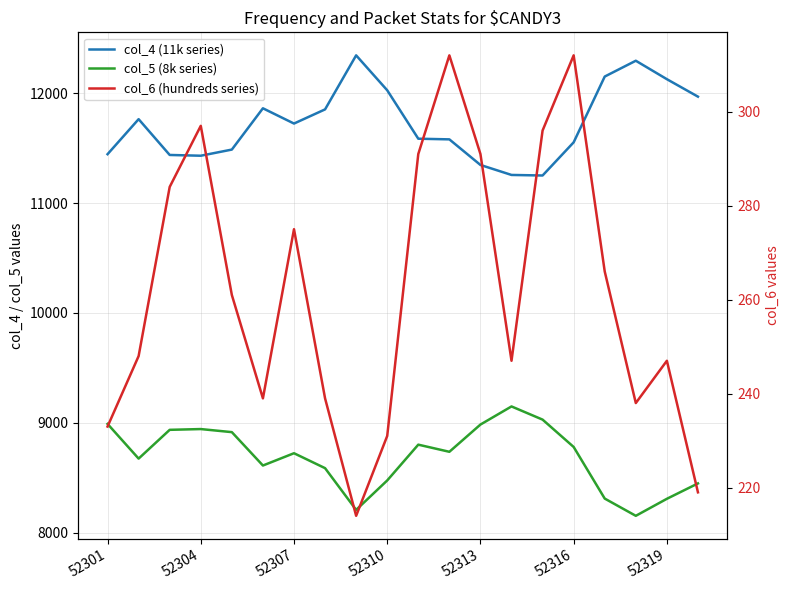

How many lines are shown in the chart?

3